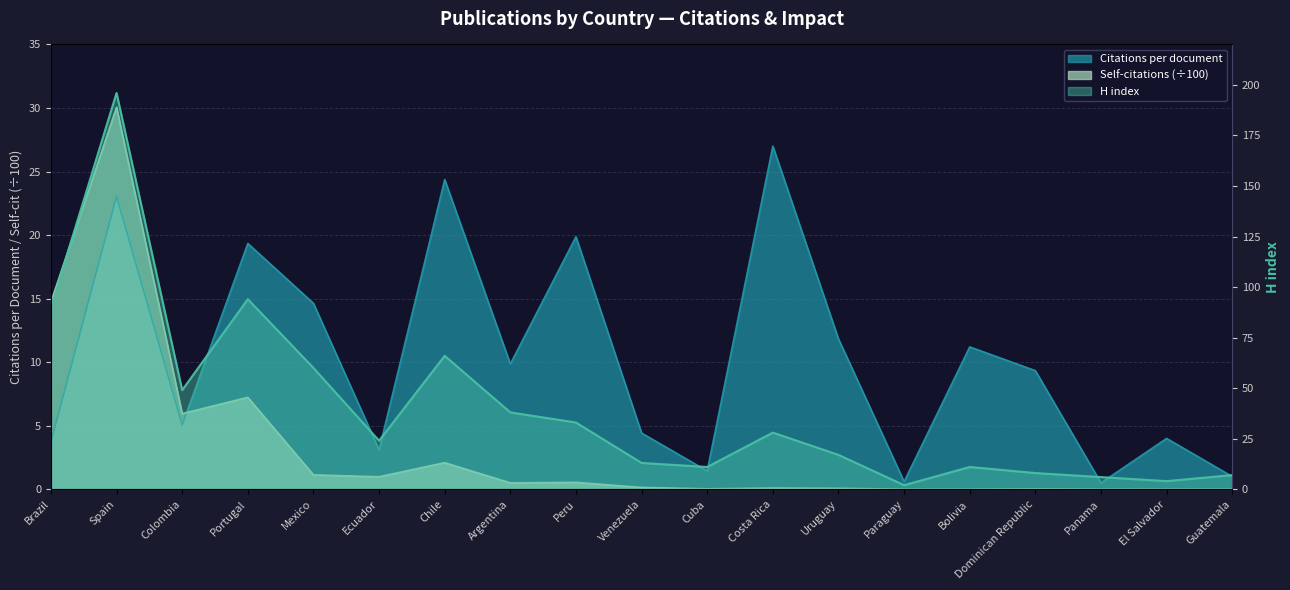

Reading right to left, transcribe all the data shown in this chart.

Citations per document: Guatemala=1.0	El Salvador=4.0	Panama=0.5	Dominican Republic=9.3	Bolivia=11.2	Paraguay=0.6	Uruguay=11.8	Costa Rica=27.0	Cuba=1.4	Venezuela=4.4	Peru=19.9	Argentina=9.9	Chile=24.4	Ecuador=3.1	Mexico=14.6	Portugal=19.3	Colombia=5.1	Spain=23.0	Brazil=3.7
H index: Guatemala=7.0	El Salvador=4.0	Panama=6.0	Dominican Republic=8.0	Bolivia=11.0	Paraguay=2.0	Uruguay=17.0	Costa Rica=28.0	Cuba=11.0	Venezuela=13.0	Peru=33.0	Argentina=38.0	Chile=66.0	Ecuador=24.0	Mexico=60.0	Portugal=94.0	Colombia=49.0	Spain=196.0	Brazil=90.0
Self-citations (norm): Guatemala=0.0	El Salvador=0.0	Panama=0.0	Dominican Republic=0.0	Bolivia=0.0	Paraguay=0.0	Uruguay=0.1	Costa Rica=0.1	Cuba=0.0	Venezuela=0.1	Peru=0.5	Argentina=0.5	Chile=2.1	Ecuador=1.0	Mexico=1.1	Portugal=7.2	Colombia=6.0	Spain=30.1	Brazil=14.7